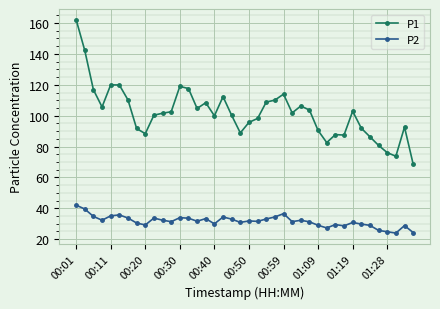

What is the smallest value displayed?

23.9